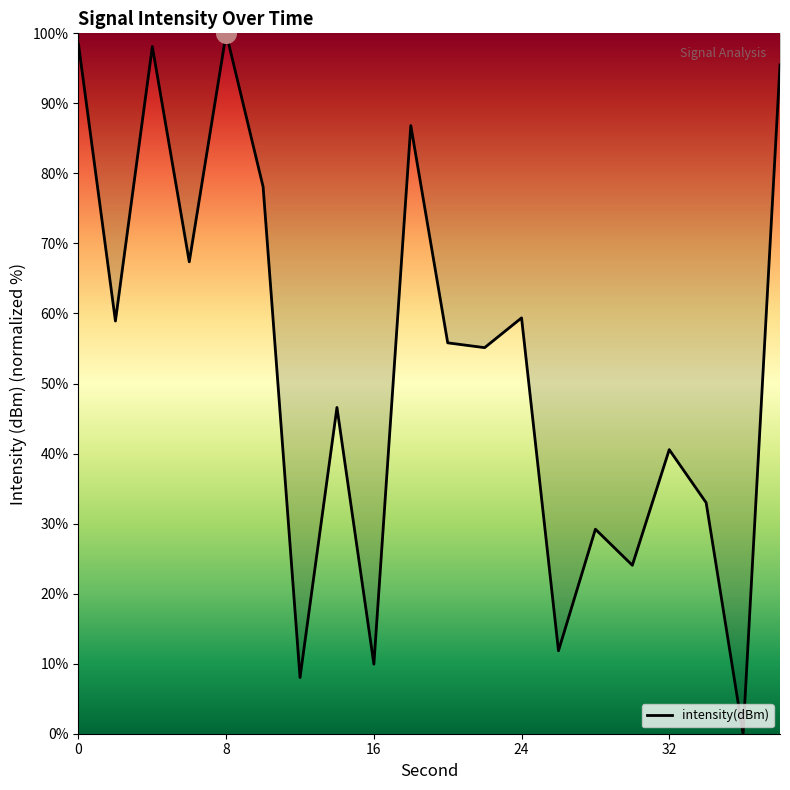

What is the maximum value shown in the chart?

100.0